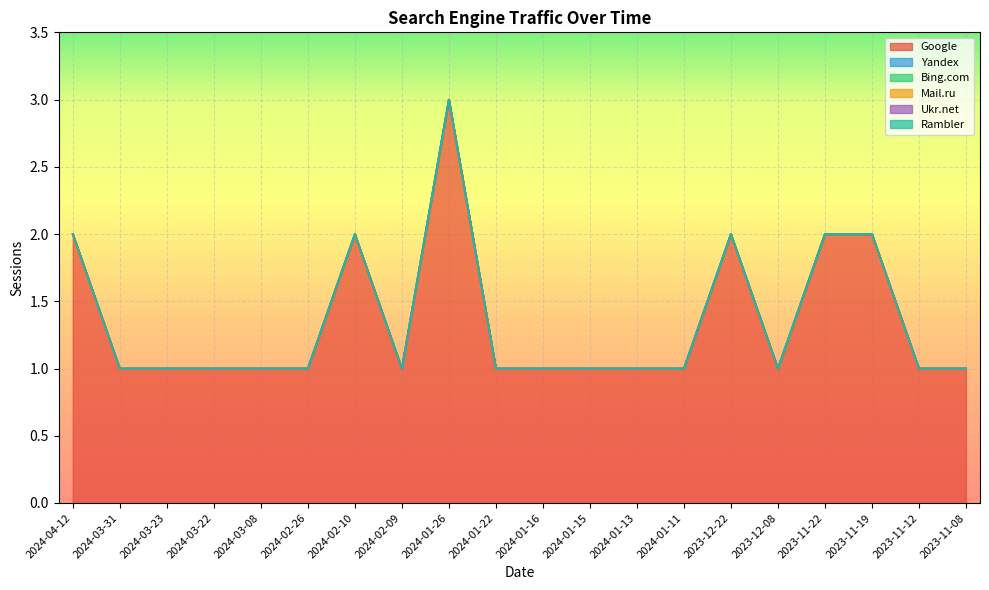

Which has a higher value, 2024-03-31 or 2023-11-22?

2023-11-22